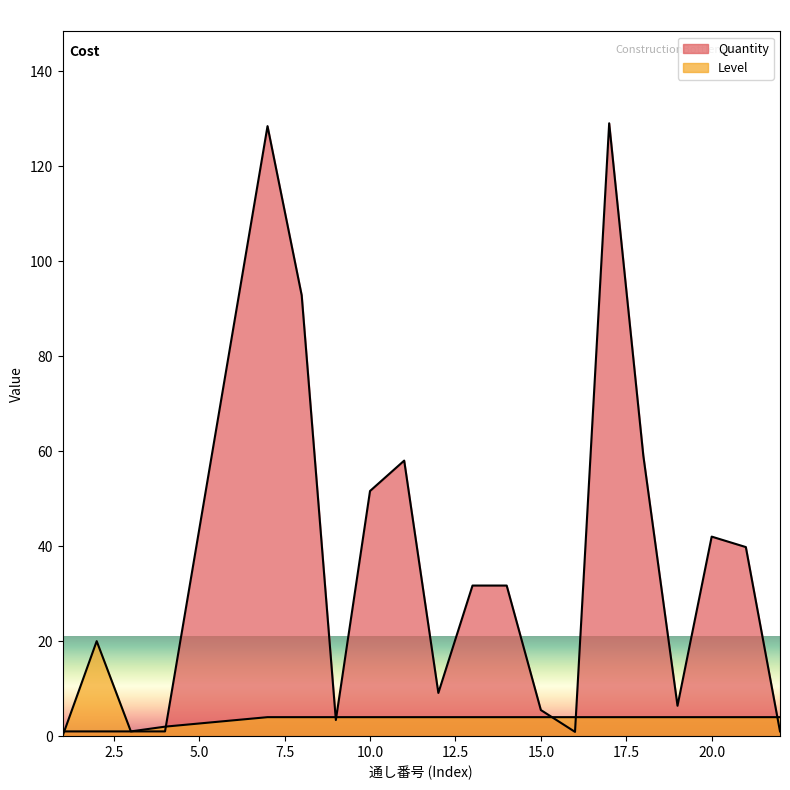

What value does the Quantity series have at 15?

5.5